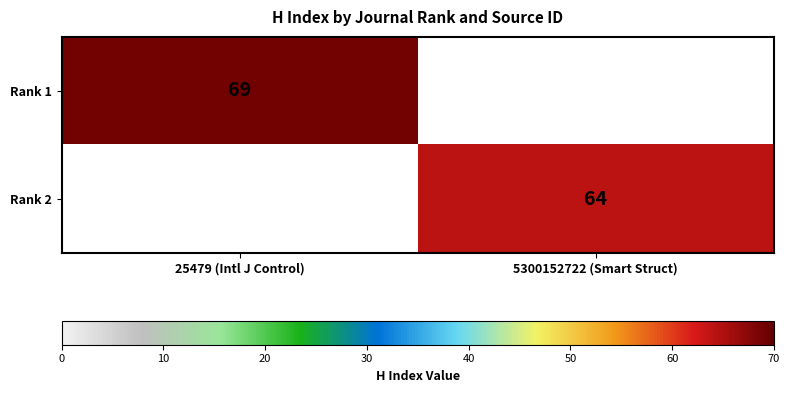

The Rank 2 series shows 64 at 5300152722 (Smart Struct). True or false?

True